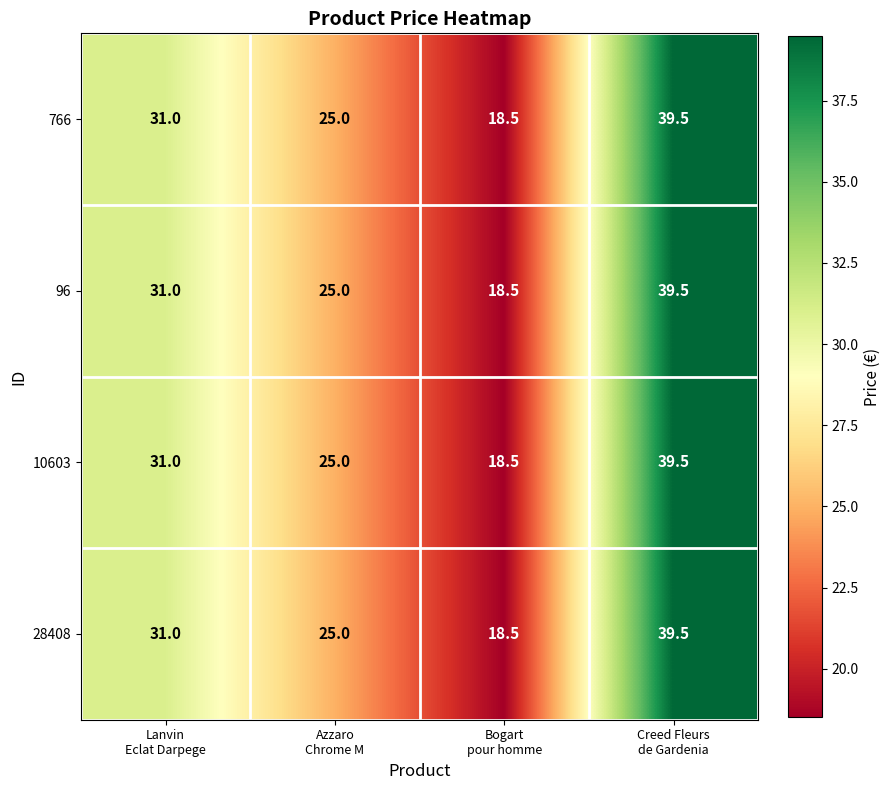

At how many categories does at least one series exceed 21?

3